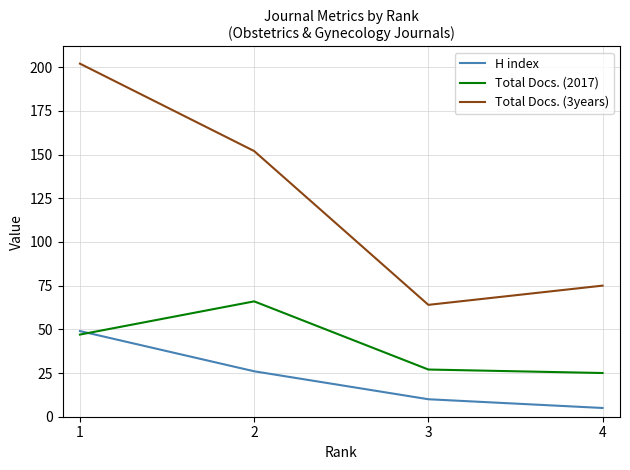

What is the maximum value shown in the chart?

202